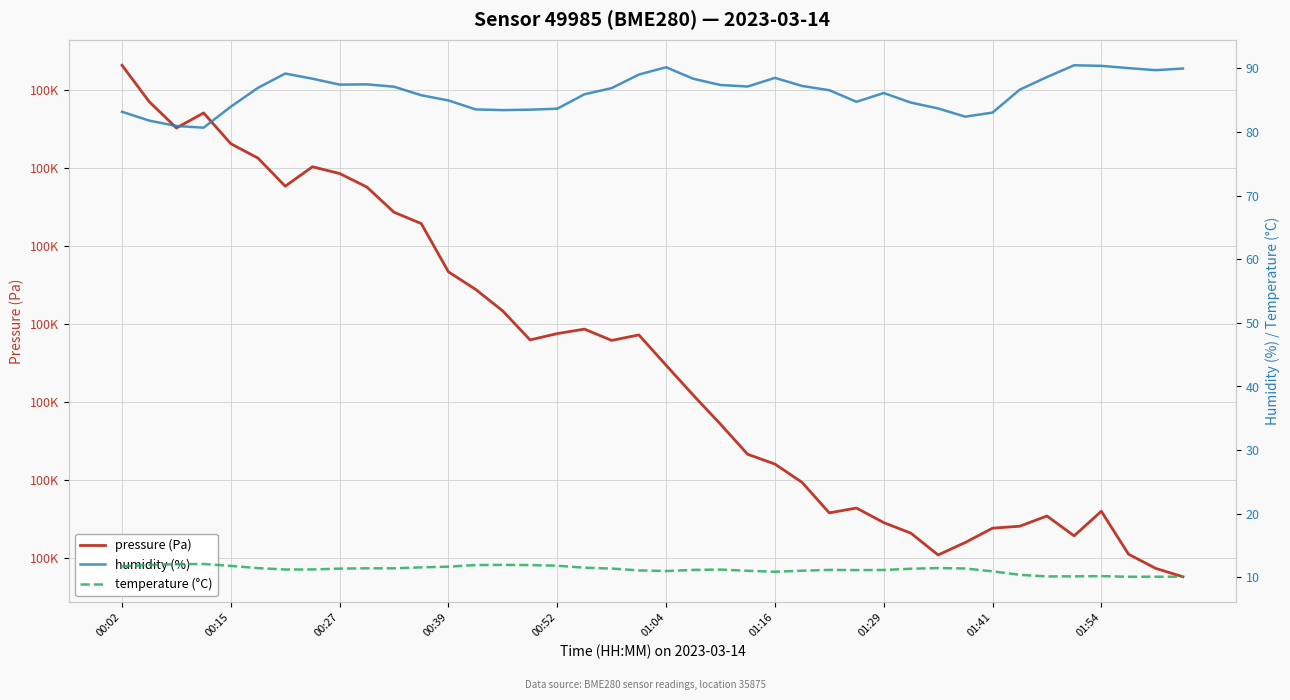

Between 37 and 27, which is larger?

27